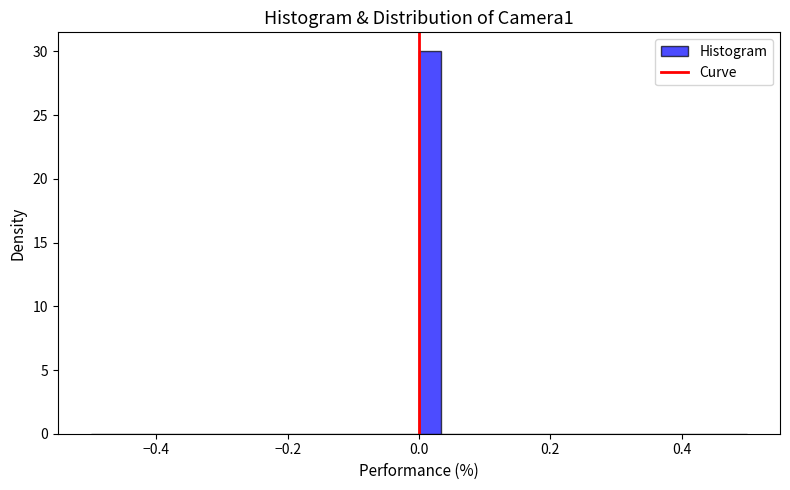

Read against the x-axis, roughly where is the centre of the tallest bar?

0.02